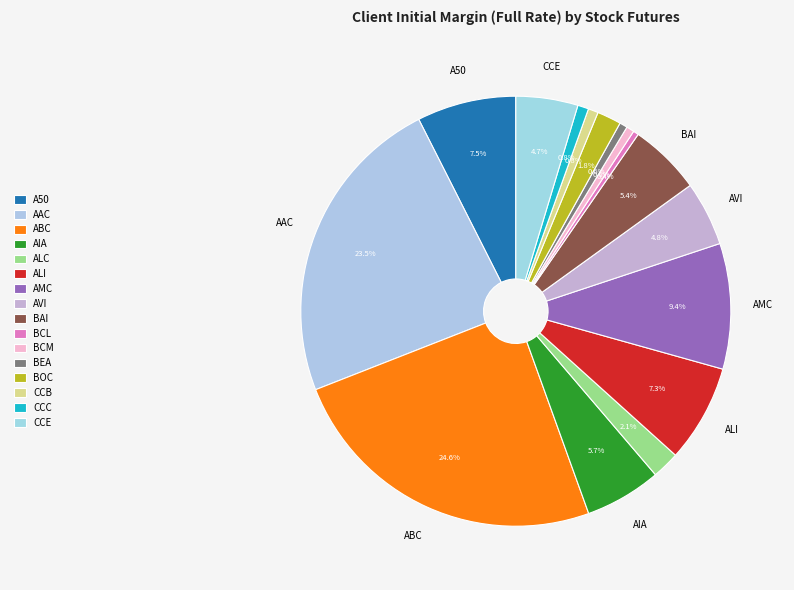

Rank the categories by value from lowest to highest.

BCL, BCM, BEA, CCB, CCC, BOC, ALC, CCE, AVI, BAI, AIA, ALI, A50, AMC, AAC, ABC